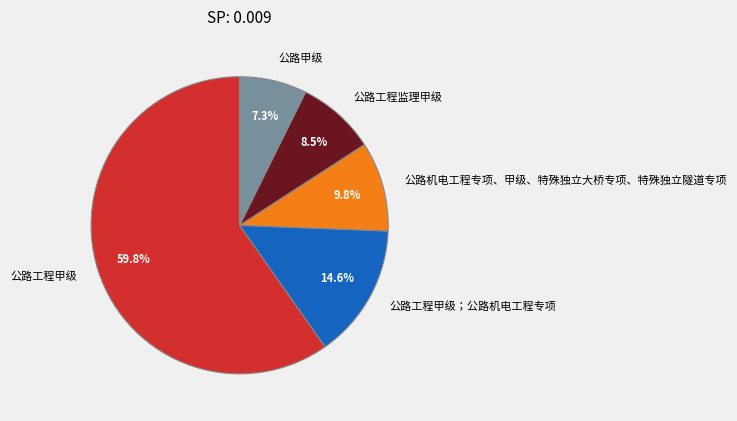

The 公路工程监理甲级 slice represents 20% of the pie. True or false?

False